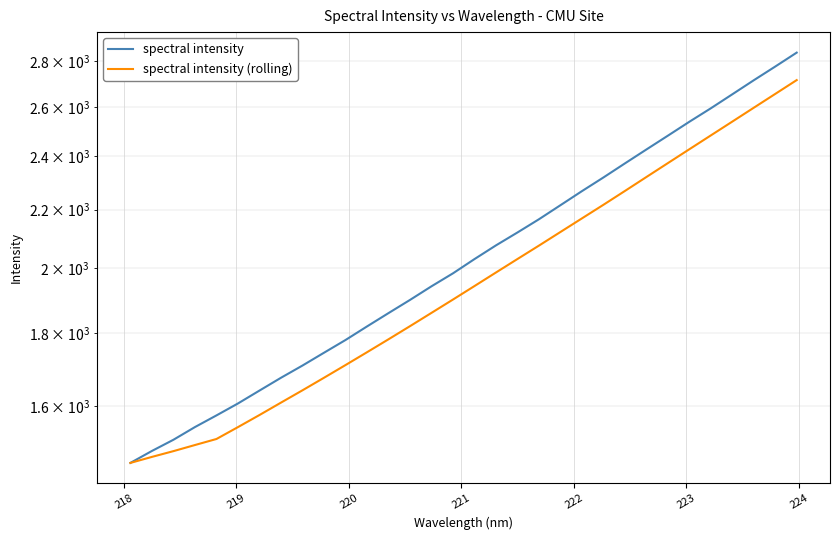

True or false: spectral intensity (rolling) and spectral intensity cross at least once.

False